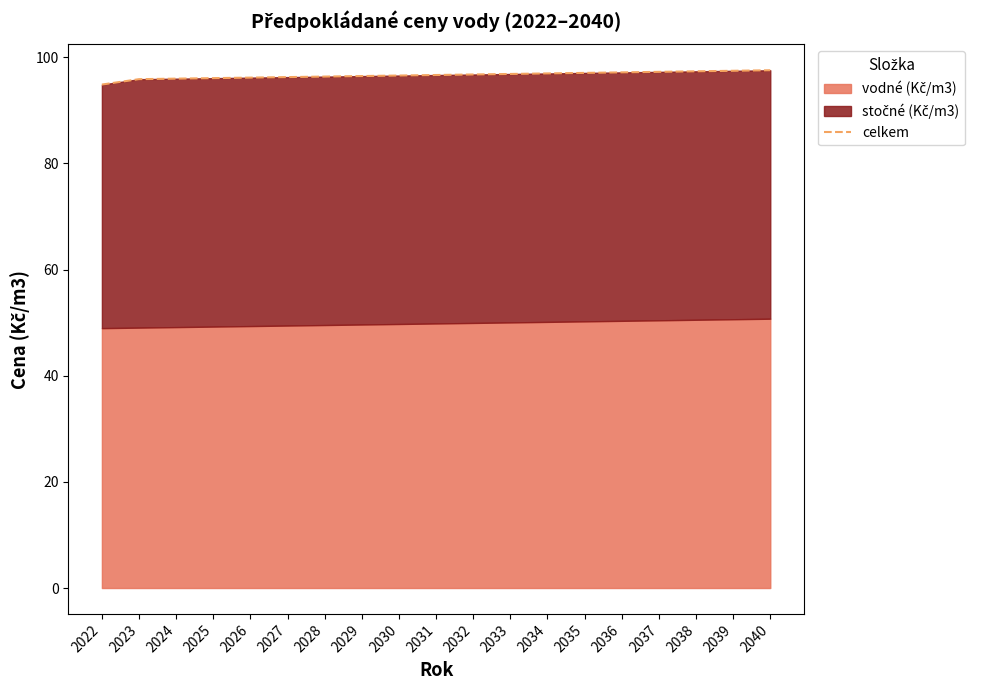

Is it true that the value at 2023 is 95.9?

True